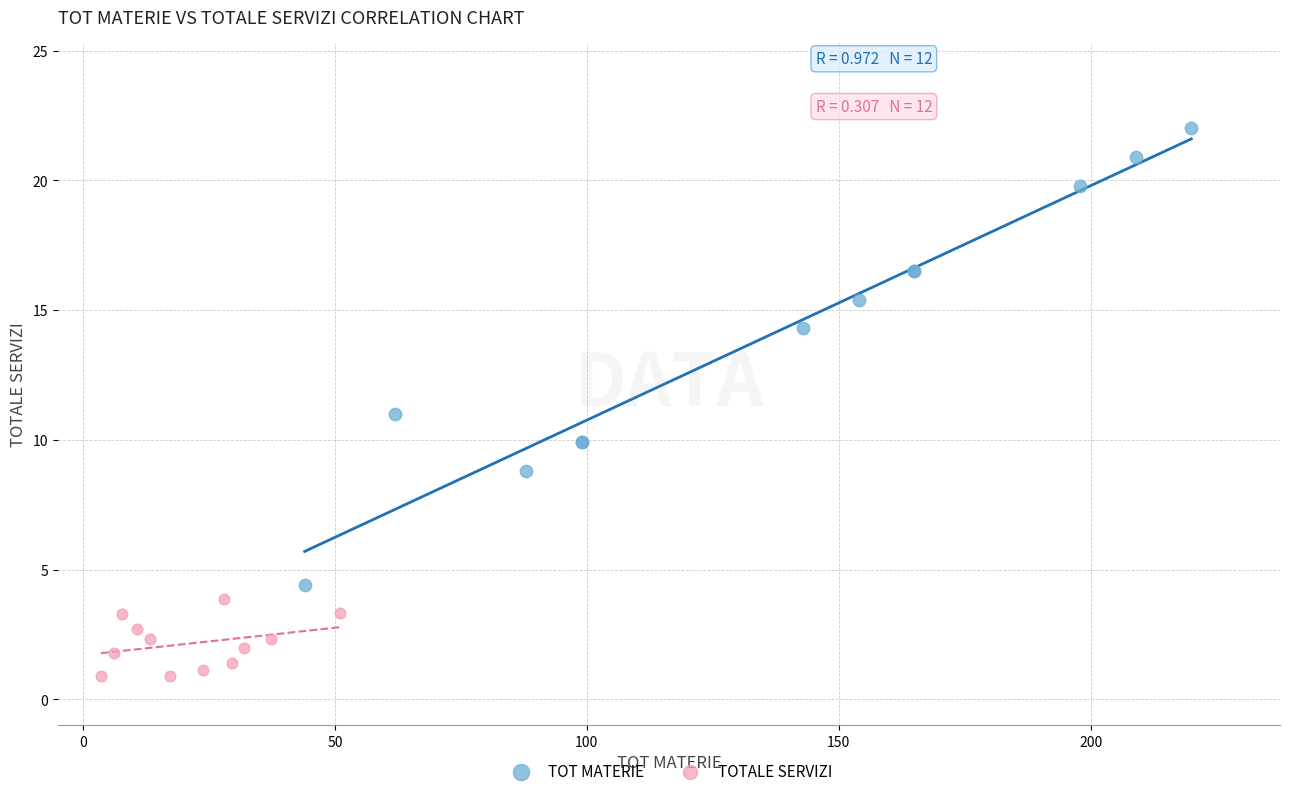

Which series reaches the minimum Y coordinate?

TOTALE SERVIZI